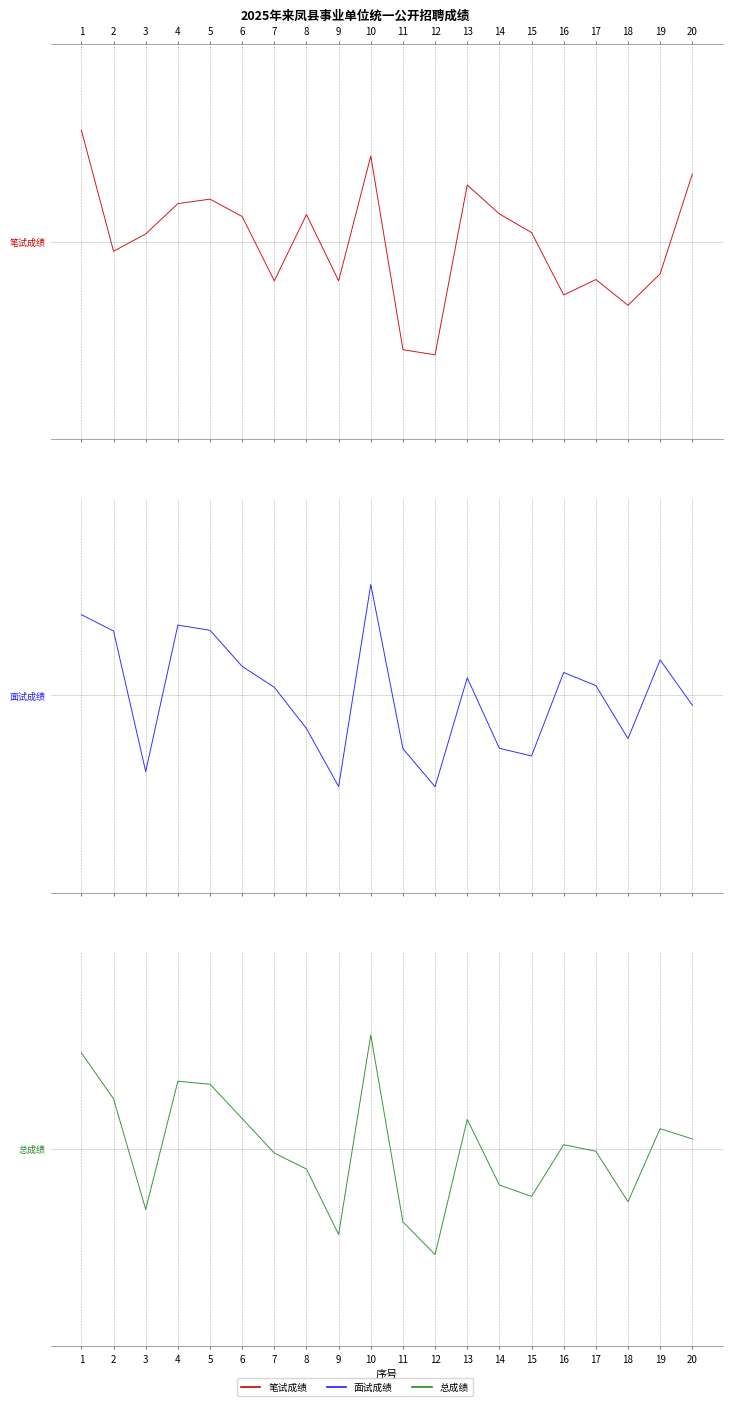

Rank the series at 19 from highest to lowest value.

面试成绩, 总成绩, 笔试成绩